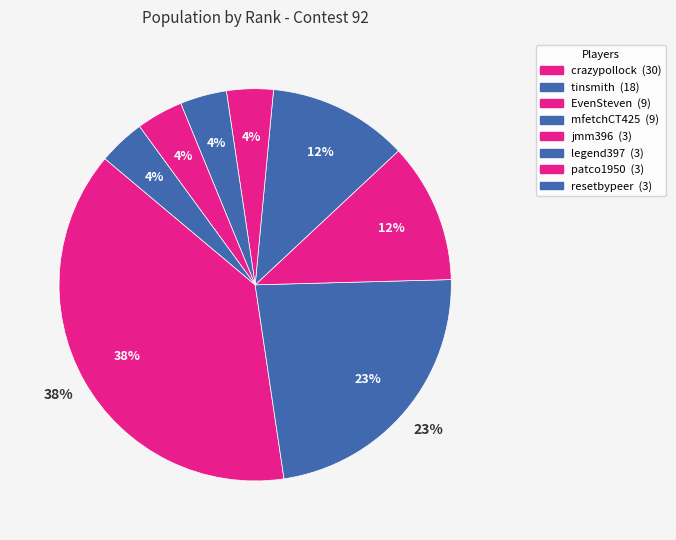

To the nearest percent, what is the average slice percentage?

12%